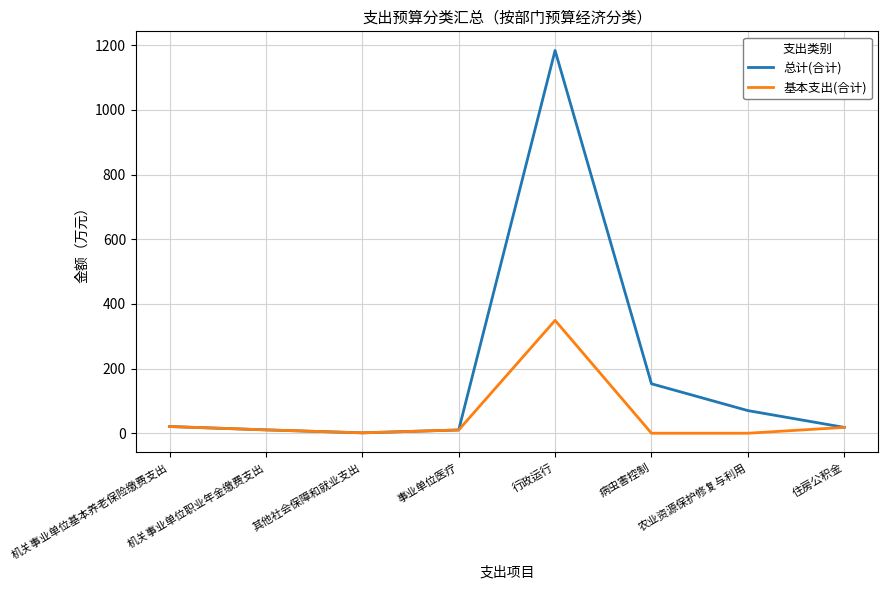

What are all the series names shown in the legend?

总计(合计), 基本支出(合计)